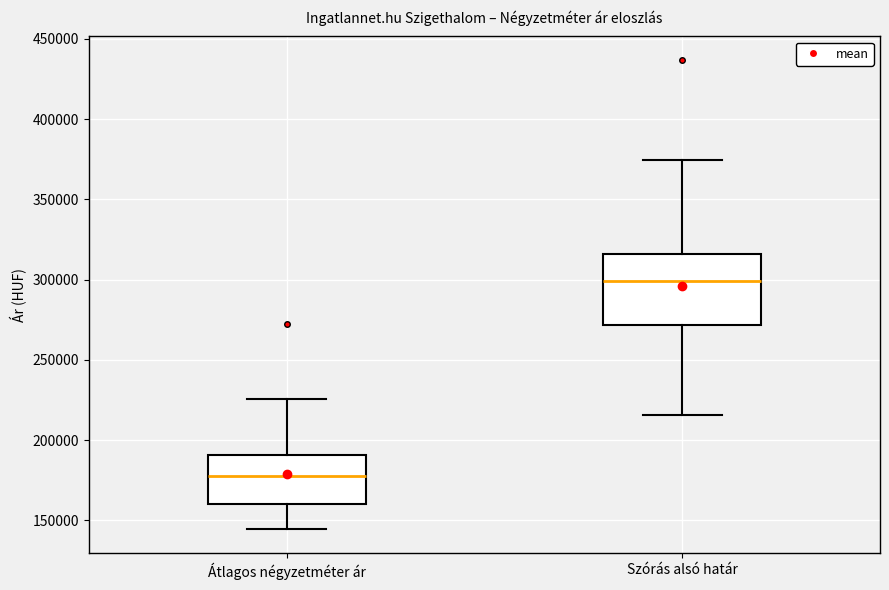

Comparing the boxes themselves (not the whiskers), which one is the tallest?

Szórás alsó határ